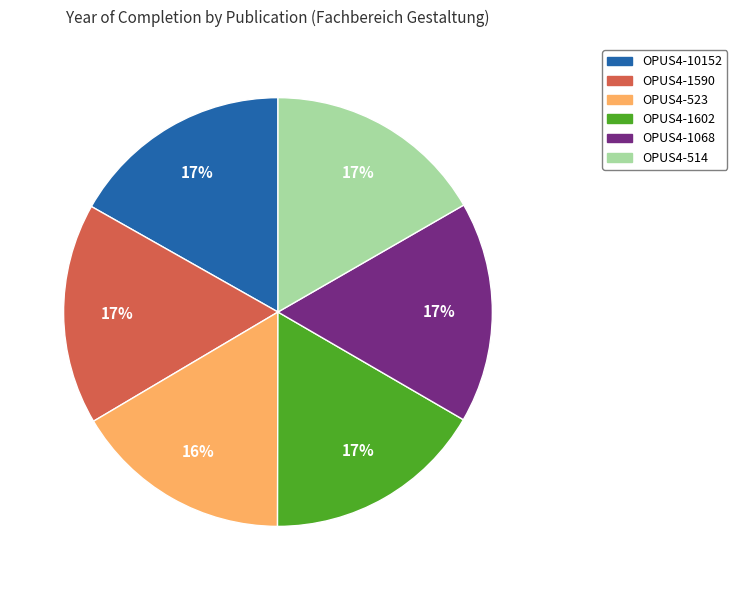

Combined, do OPUS4-514 and OPUS4-1068 account for over 50%?

No